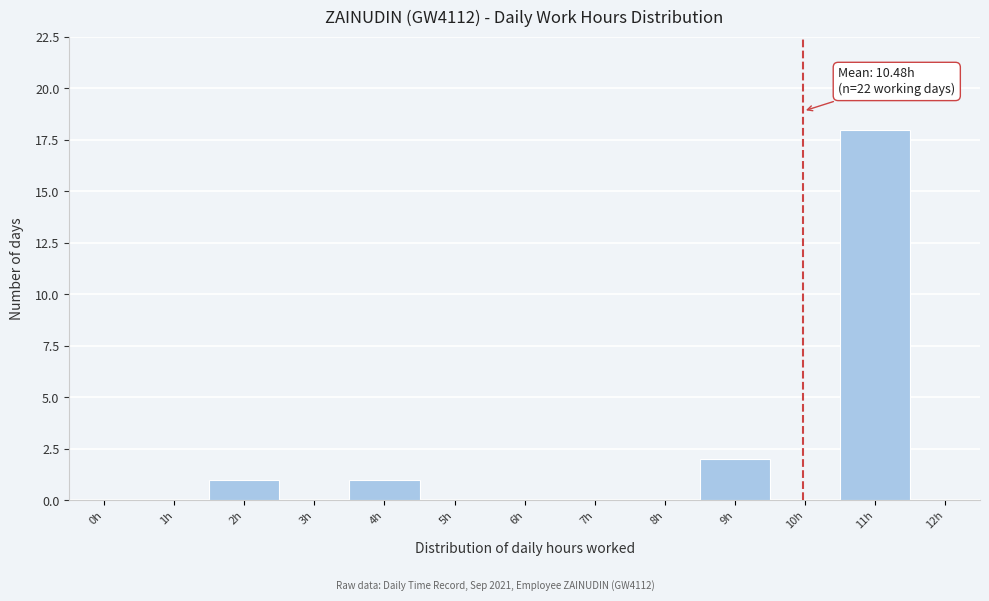

Reading left to right, list all the values displayed in this chart.

0h=0	1h=0	2h=1	3h=0	4h=1	5h=0	6h=0	7h=0	8h=0	9h=2	10h=0	11h=18	12h=0